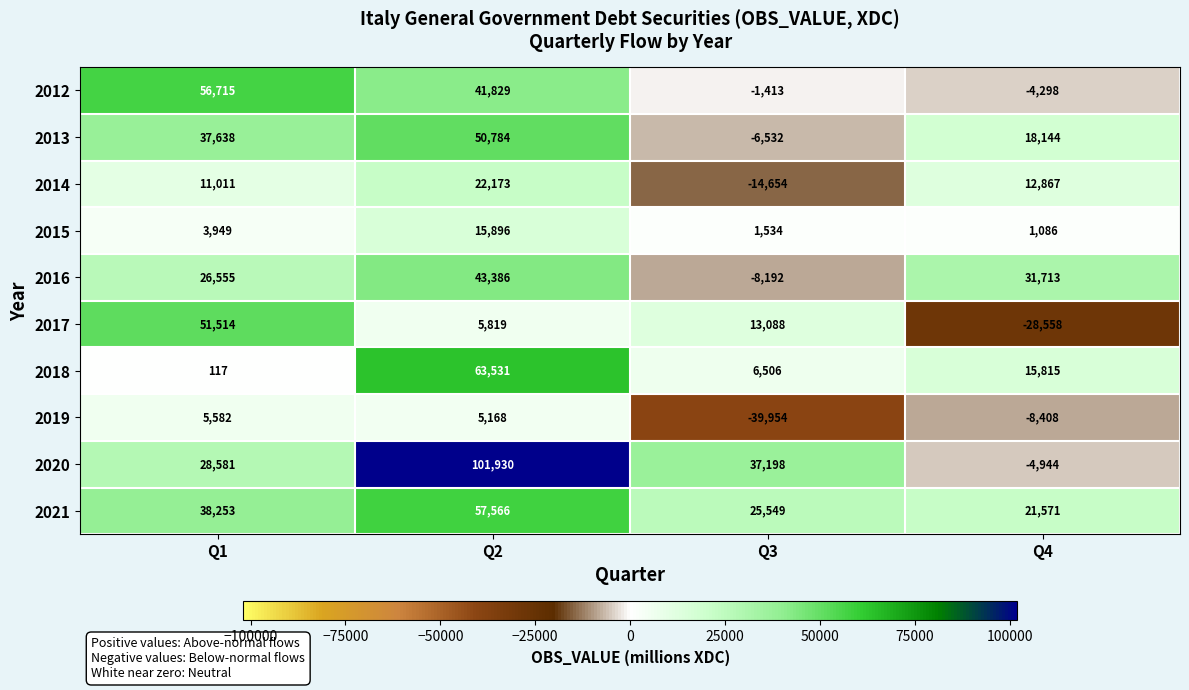

The 2019 series shows 5168 at Q2. True or false?

True